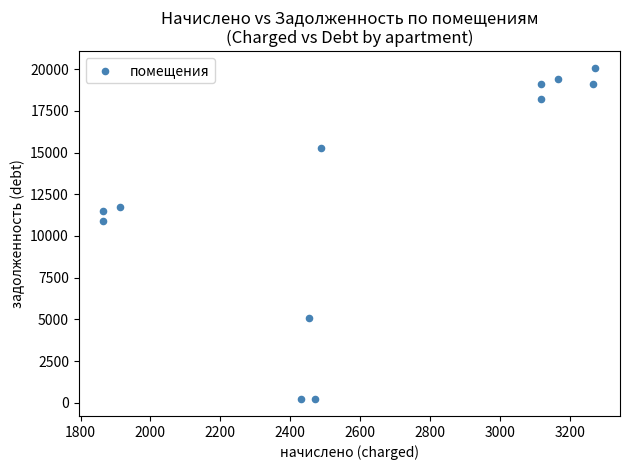

What Y value in the scatter plot is closest to 10144?

10909.3